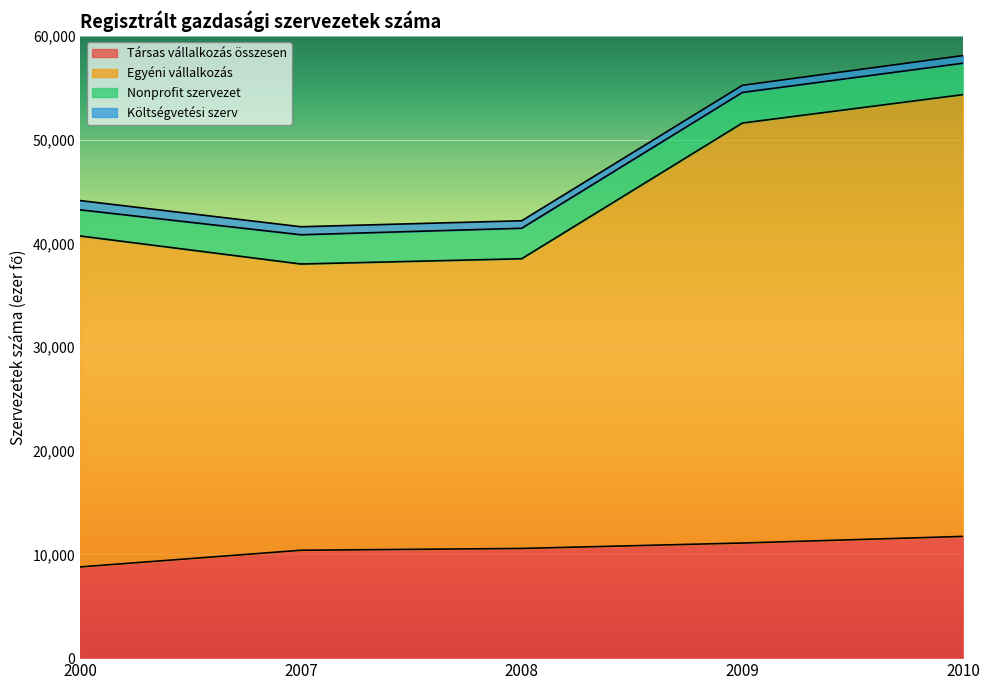

True or false: Társas vállalkozás összesen has more than 0 interior local peaks.

False